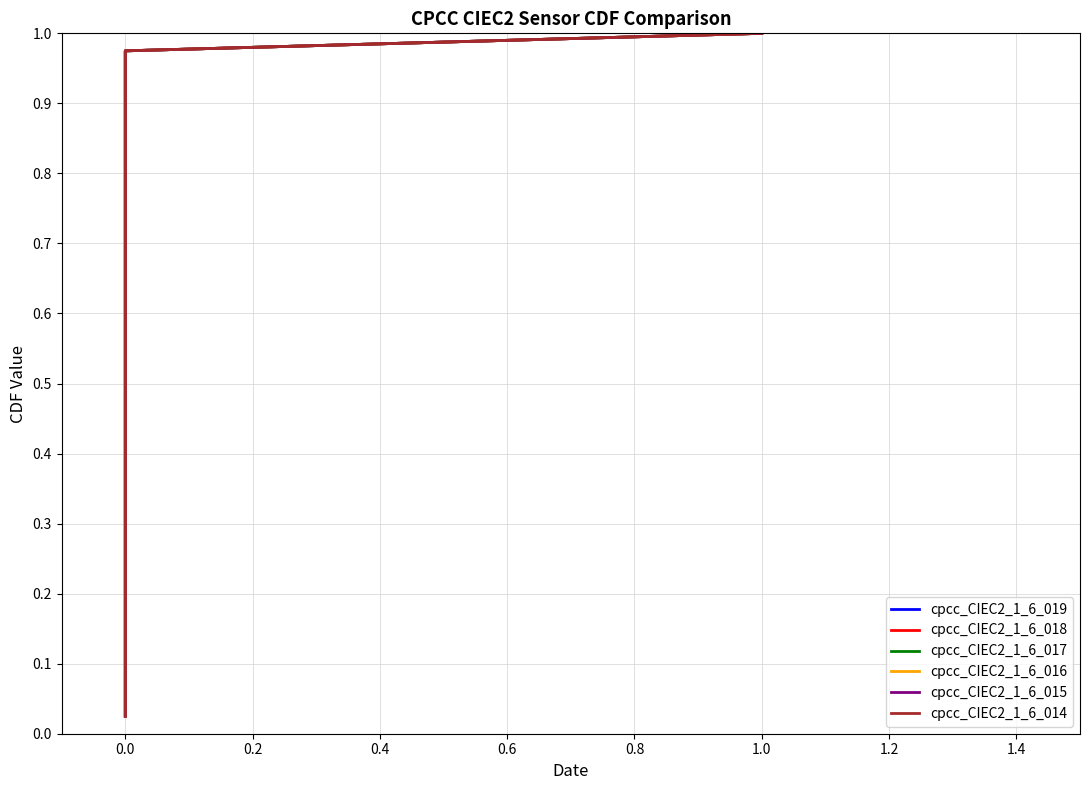

What is the maximum value shown in the chart?

1.0